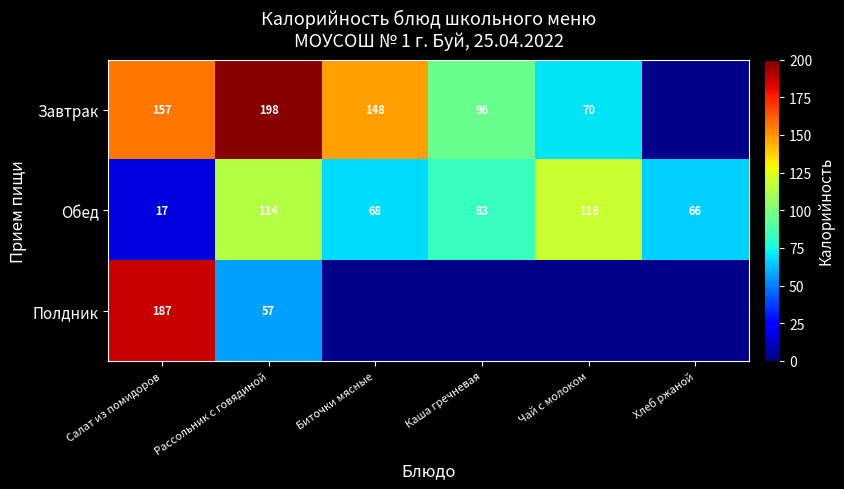

Which category has the lowest value in the Обед series?

Салат из помидоров